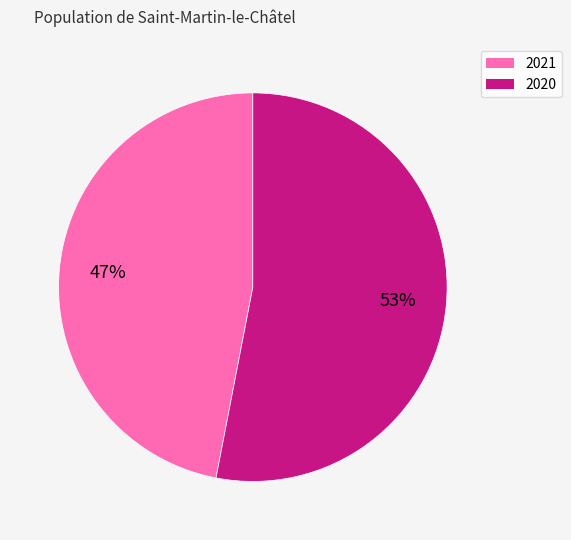

Is there a majority slice in this chart?

Yes